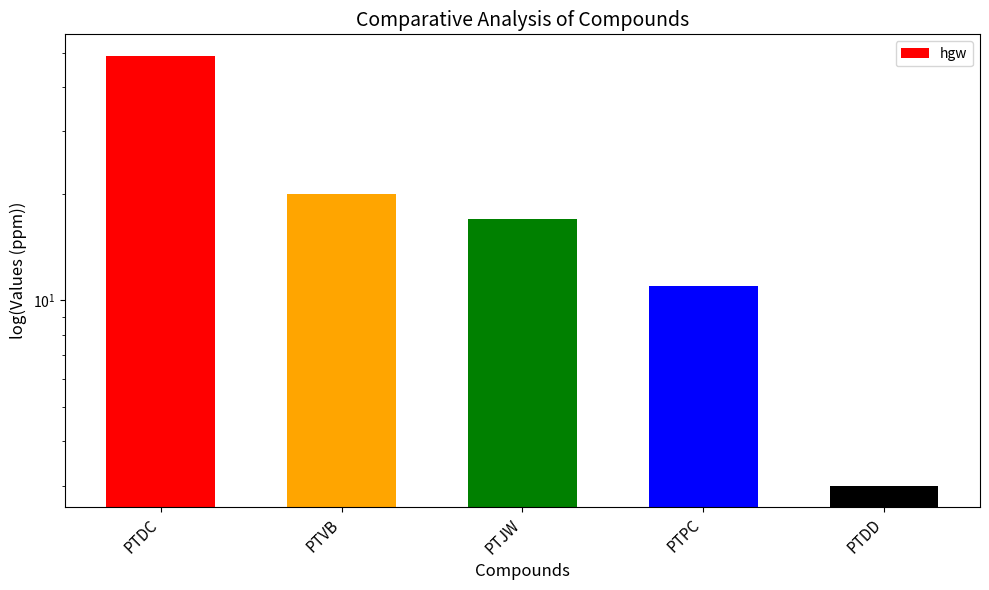

Rank the categories by value from highest to lowest.

PTDC, PTVB, PTJW, PTPC, PTDD